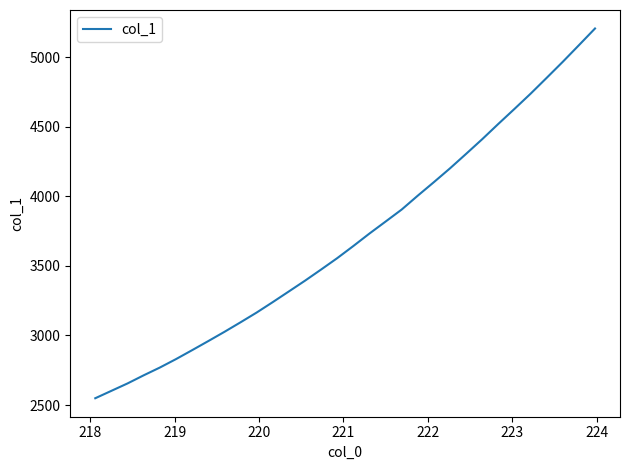

What is the greatest value displayed?

5205.0